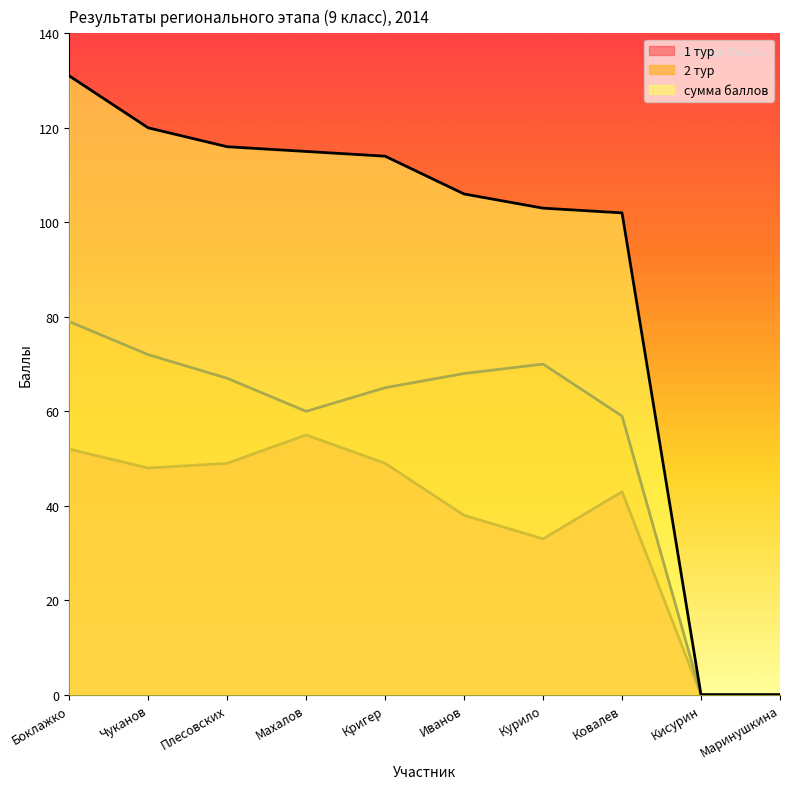

Is the value of сумма баллов at Кригер greater than the value of 1 тур at Маринушкина?

Yes